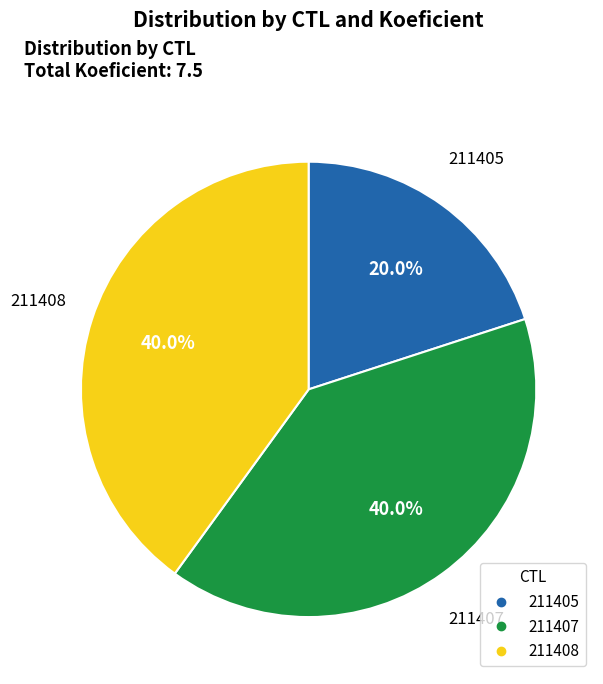

Does 211407 represent more than half of the total?

No